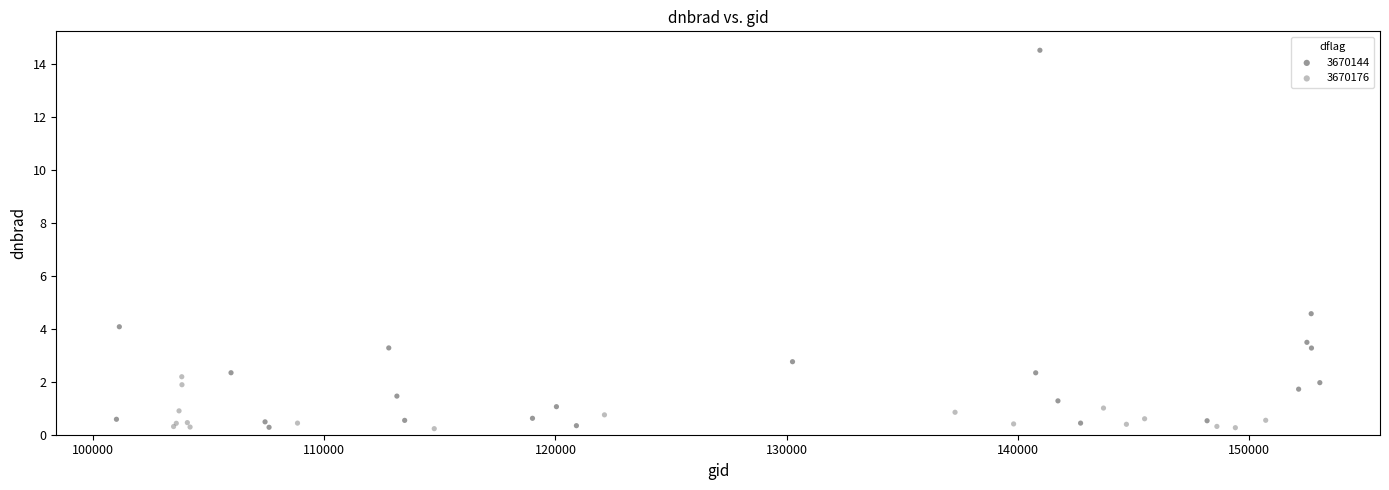

Which series contains the highest Y value?

3670144